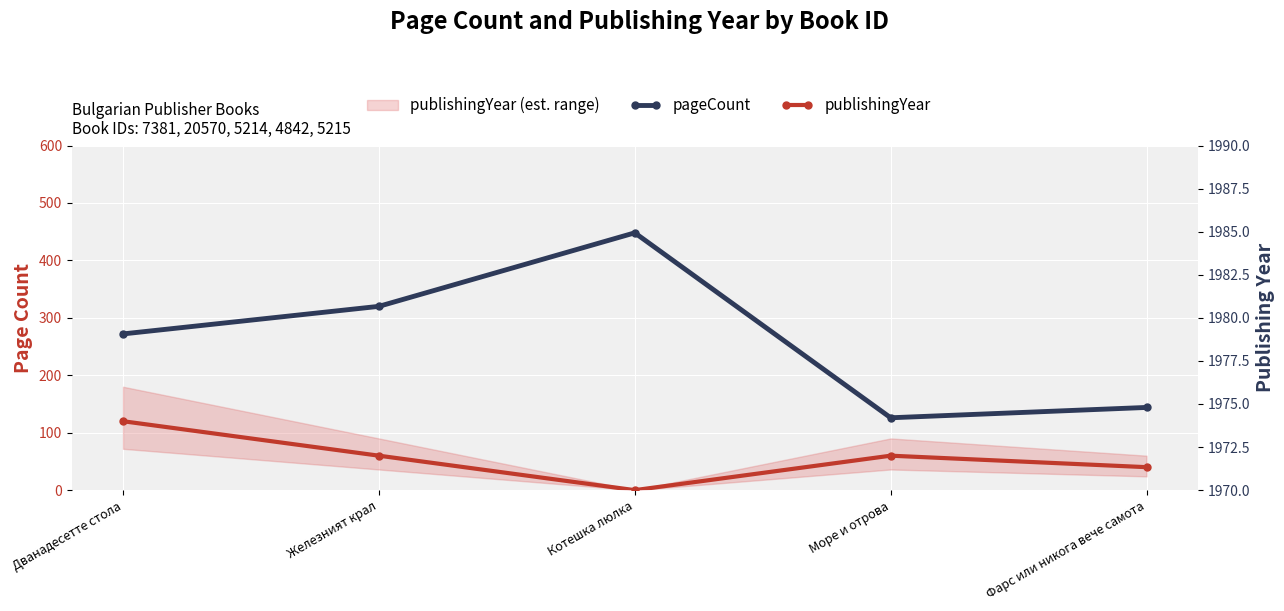

Between Дванадесетте стола and Железният крал, which series saw the biggest shift?

publishingYear